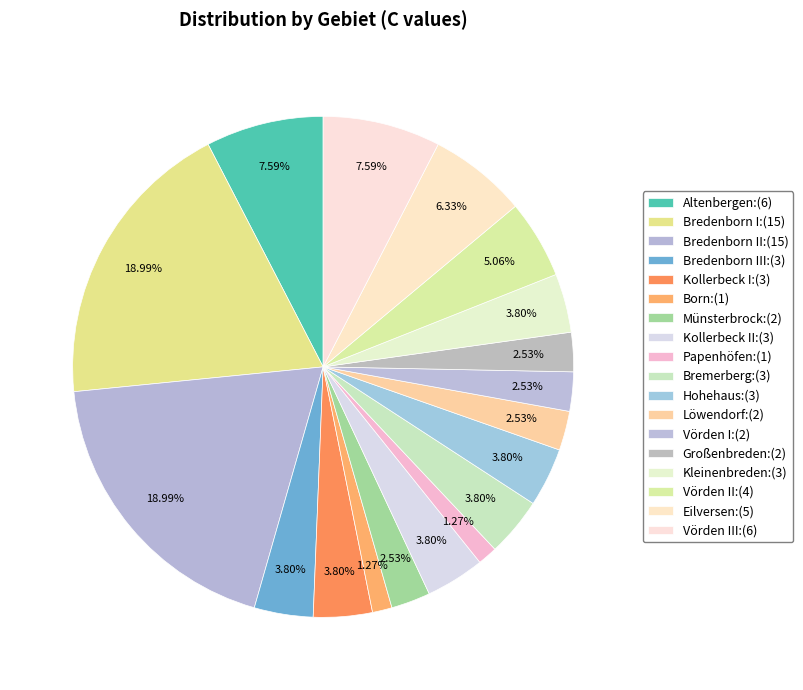

To the nearest percent, what is the average slice percentage?

6%